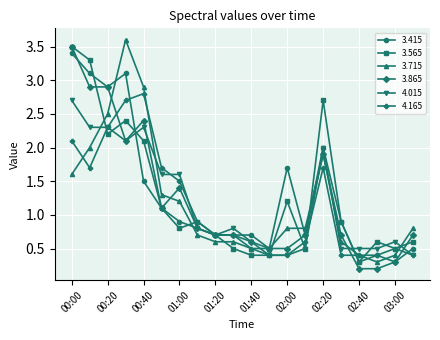

What is the maximum value shown in the chart?

3.6